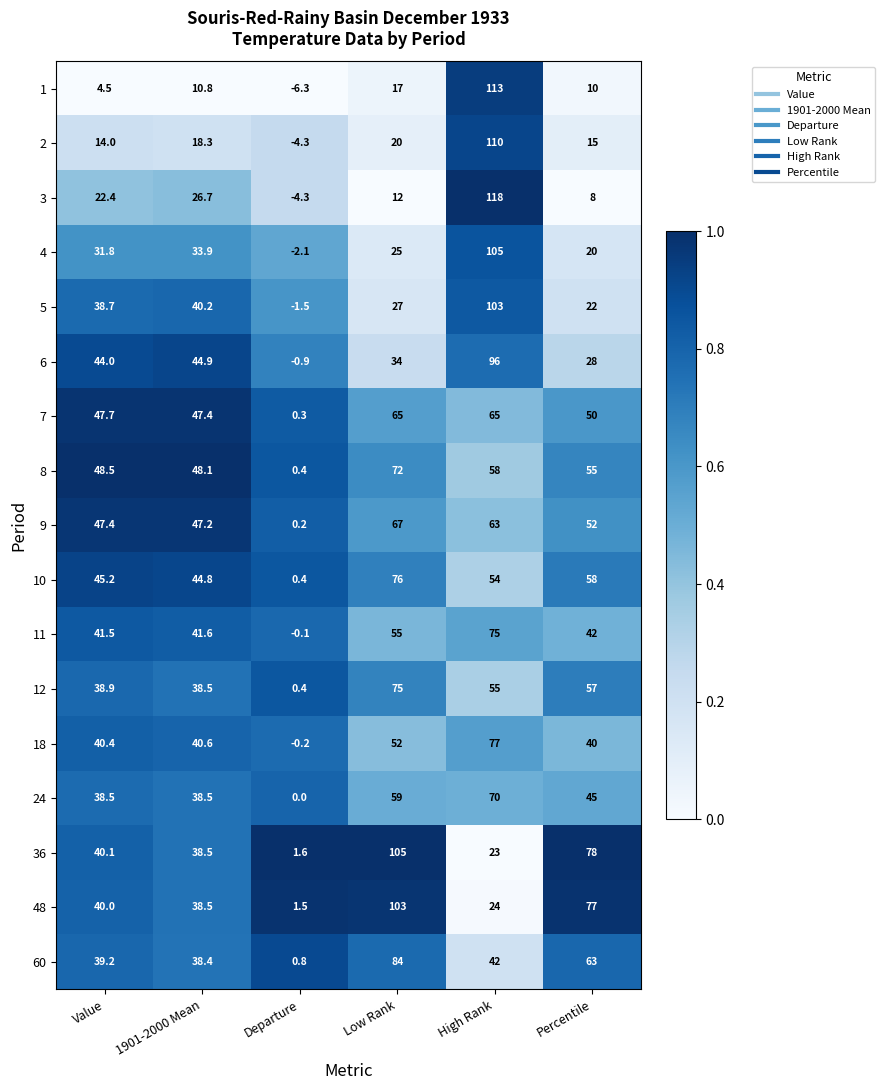

Rank the categories by 5 value from lowest to highest.

Departure, Percentile, Low Rank, Value, 1901-2000 Mean, High Rank